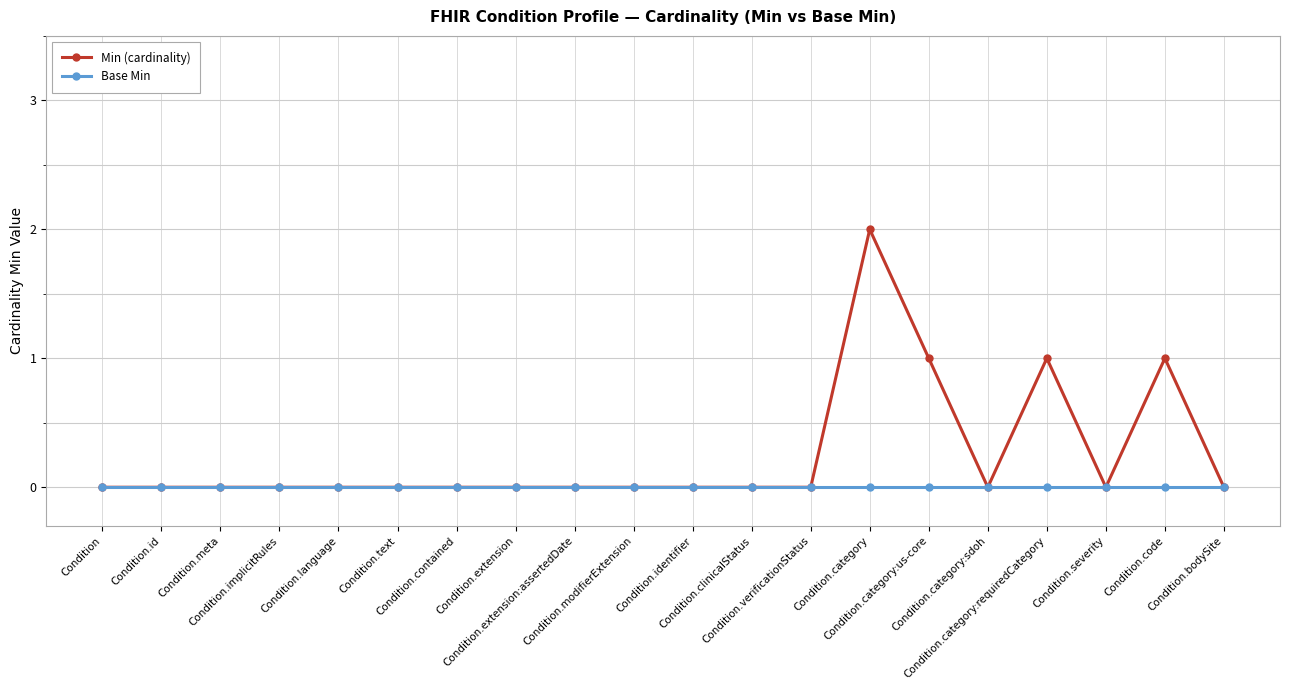

Rank the series by their maximum value, from lowest to highest.

Base Min, Min (cardinality)